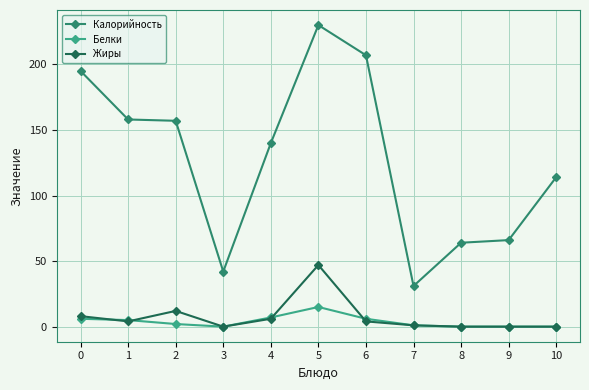

Where is Жиры nearest to the value 23?

2